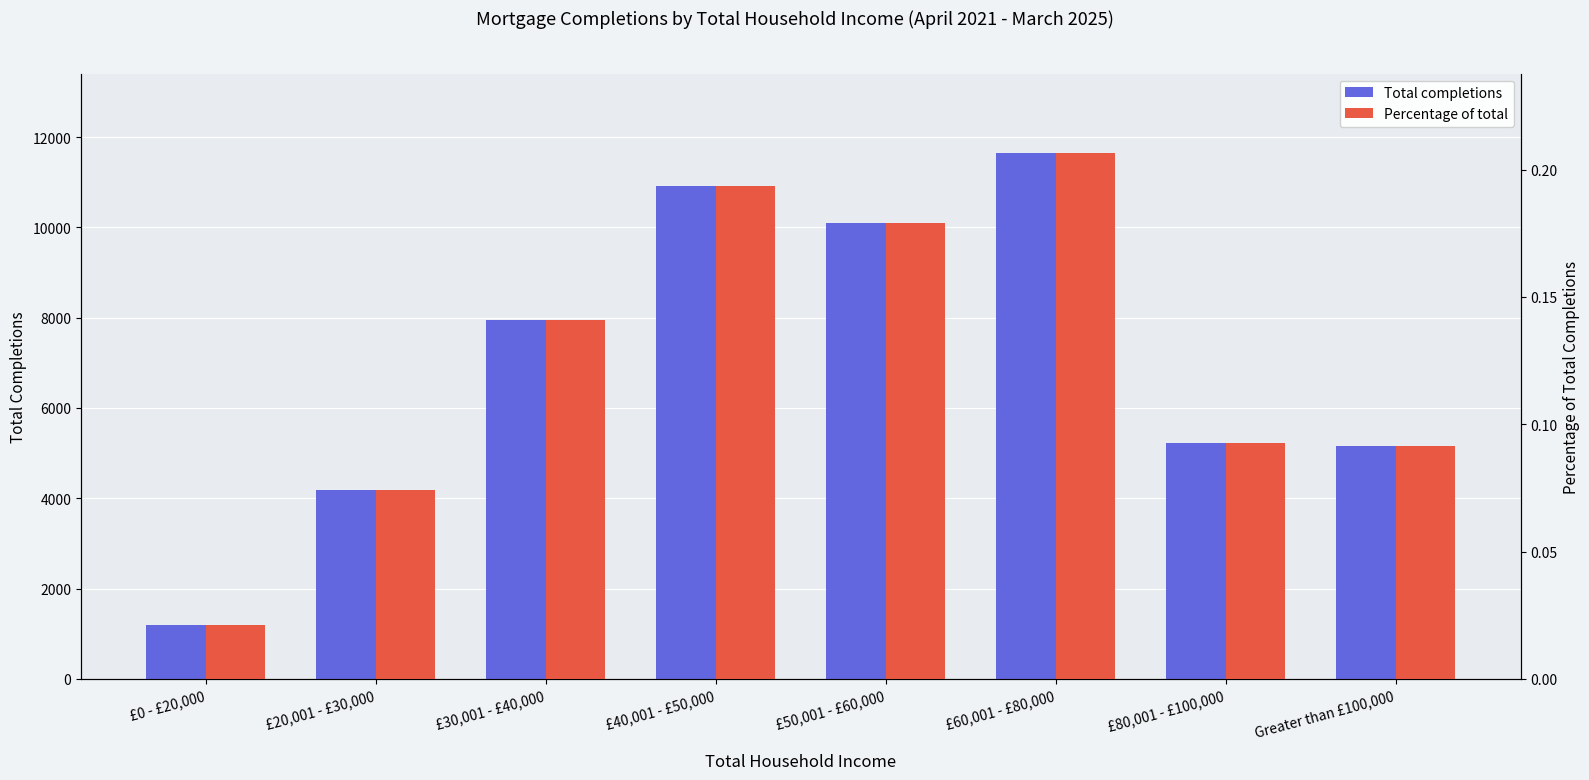

What is the difference between the highest and lowest values at Greater than £100,000?

5165.9